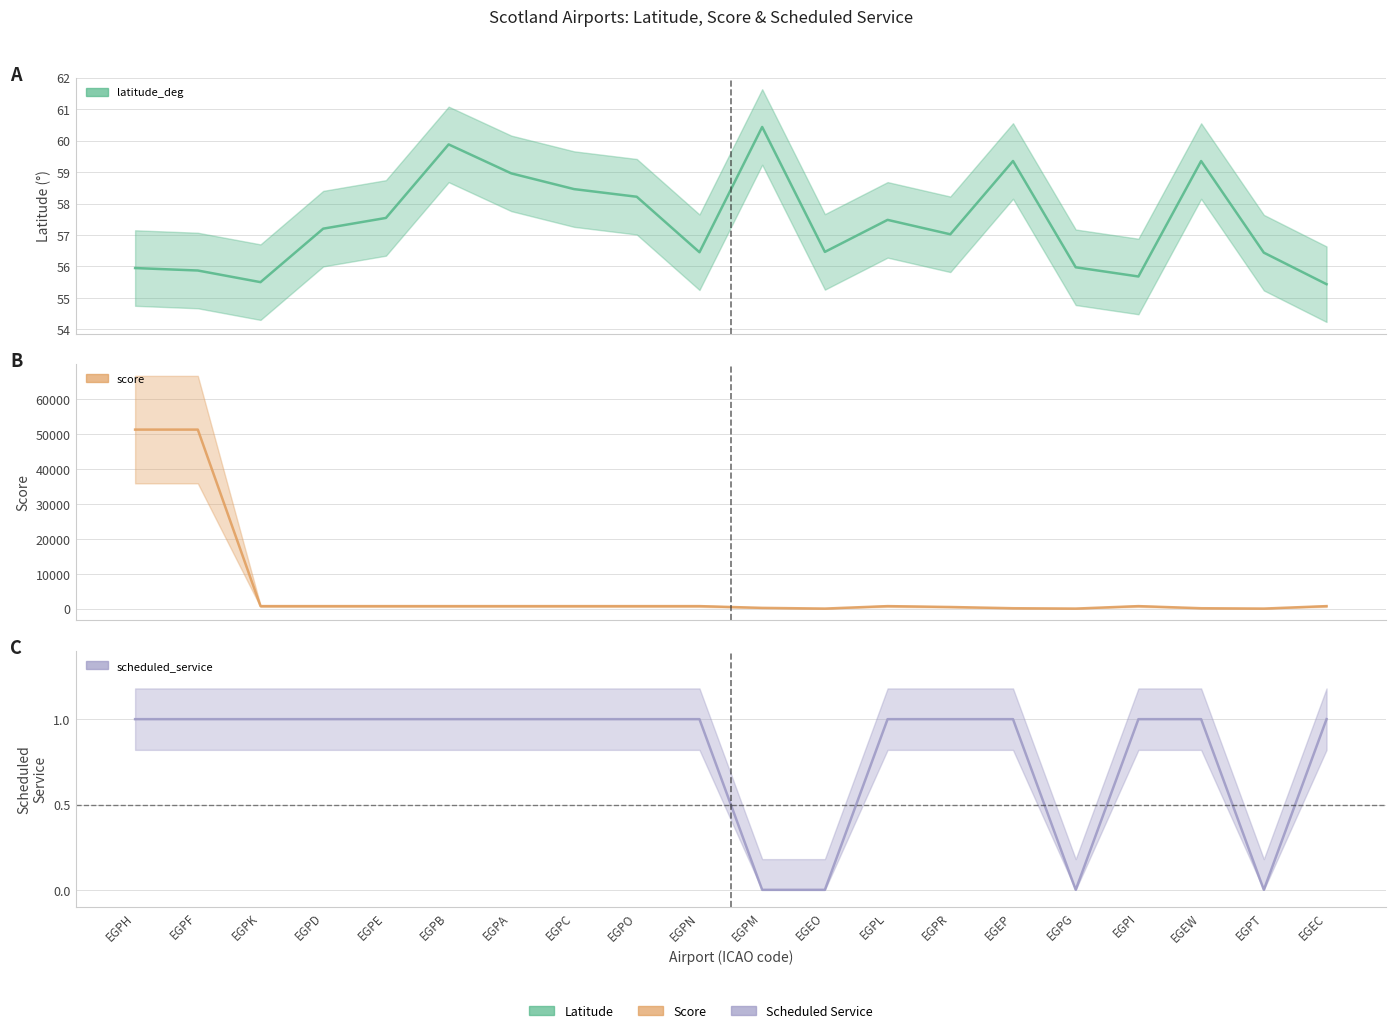

What is the label of the 14th point from the right?

EGPA